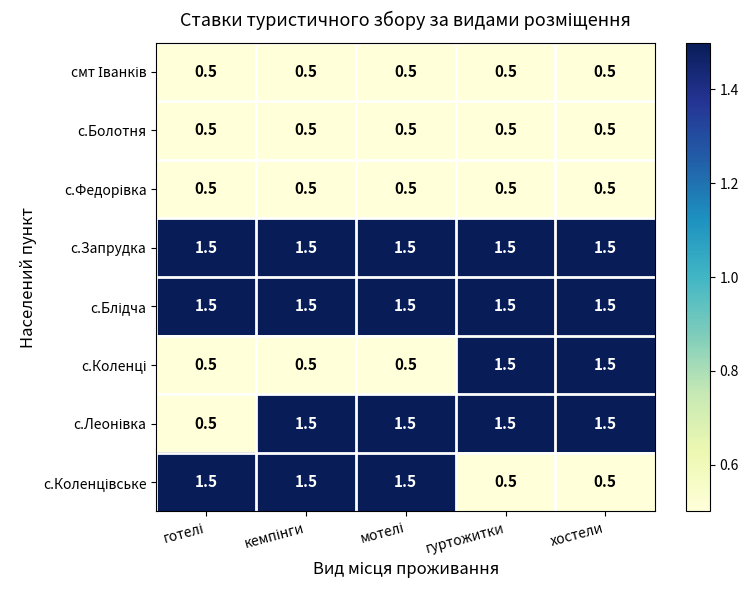

What is the total value across all series at гуртожитки?

8.0